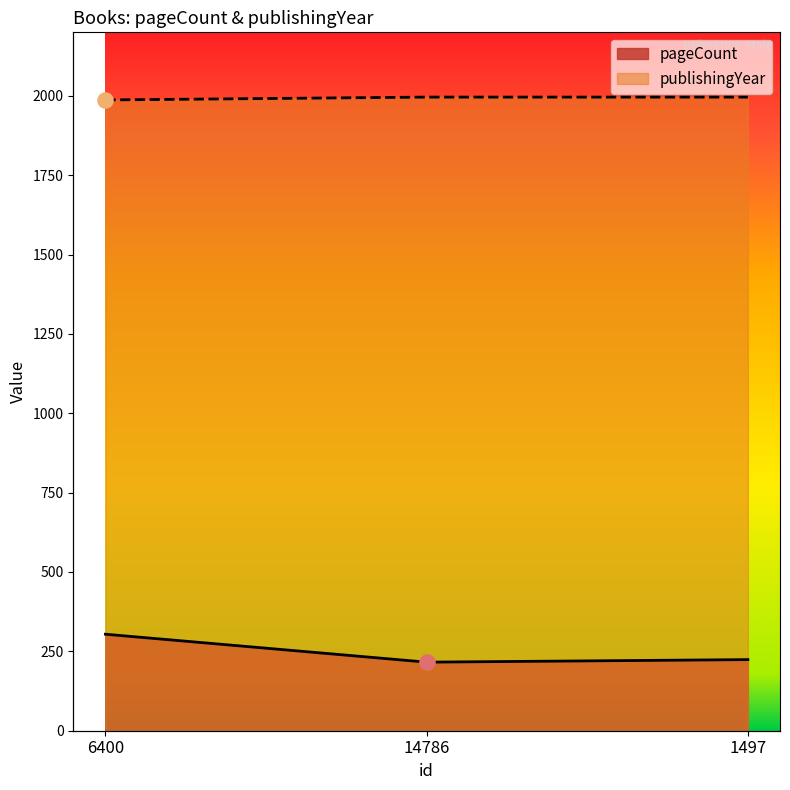

At which category is the sum across all series the highest?

6400